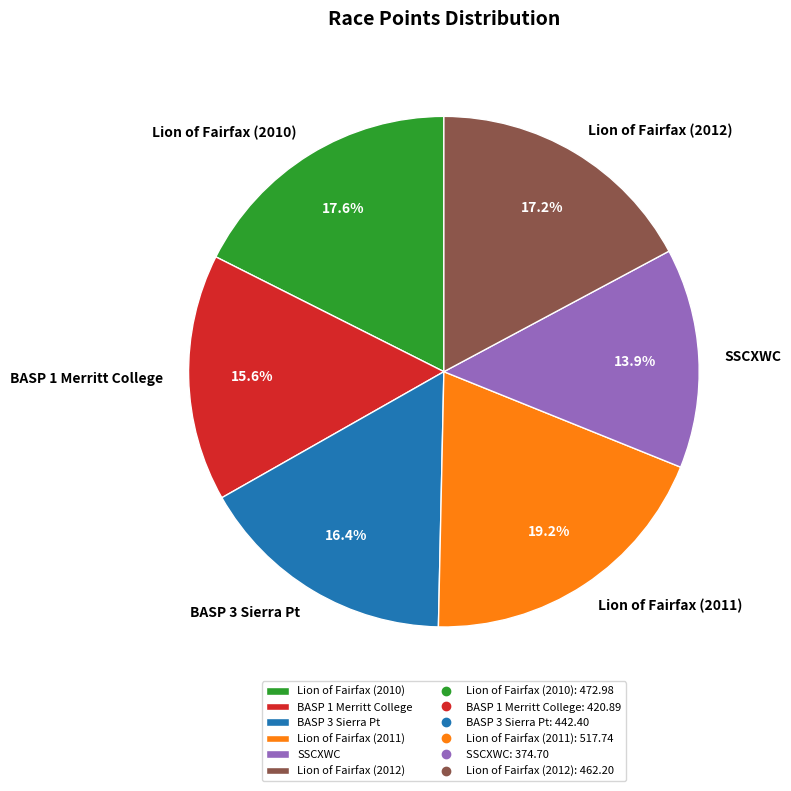

What portion of the pie excludes BASP 3 Sierra Pt?

83.6%